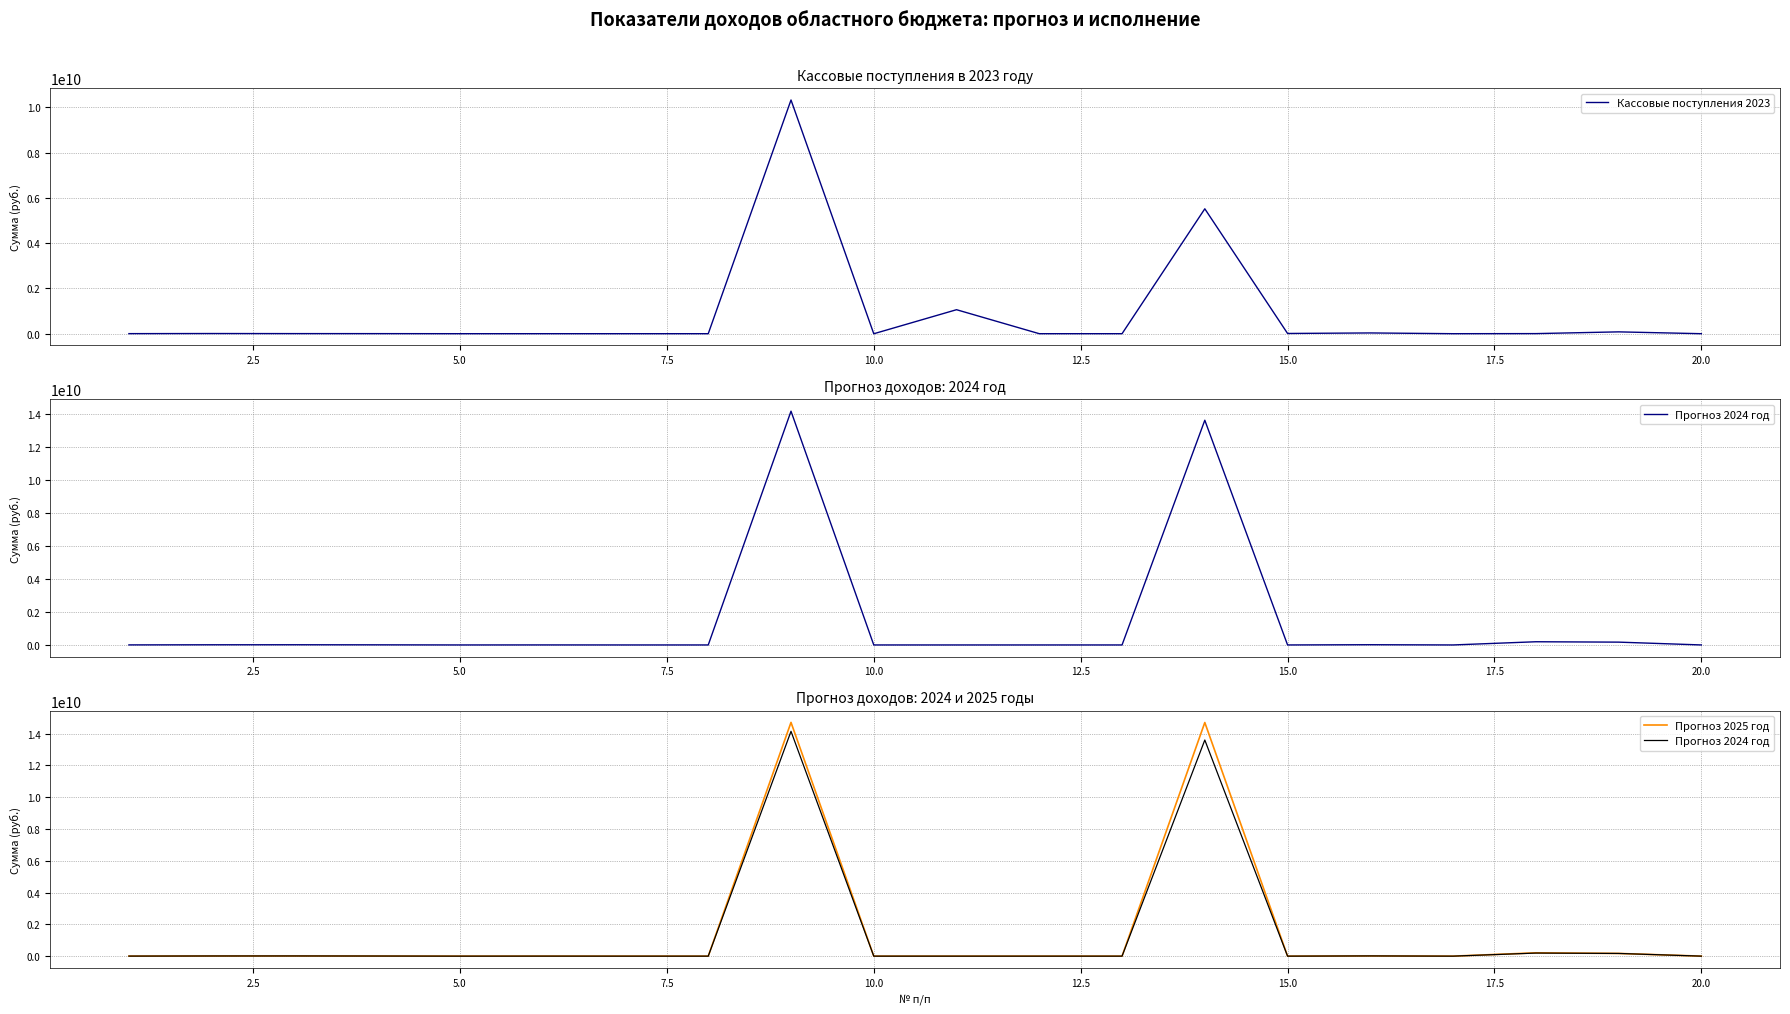

What are all the series names shown in the legend?

Кассовые поступления 2023, Прогноз 2024 год, Прогноз 2025 год